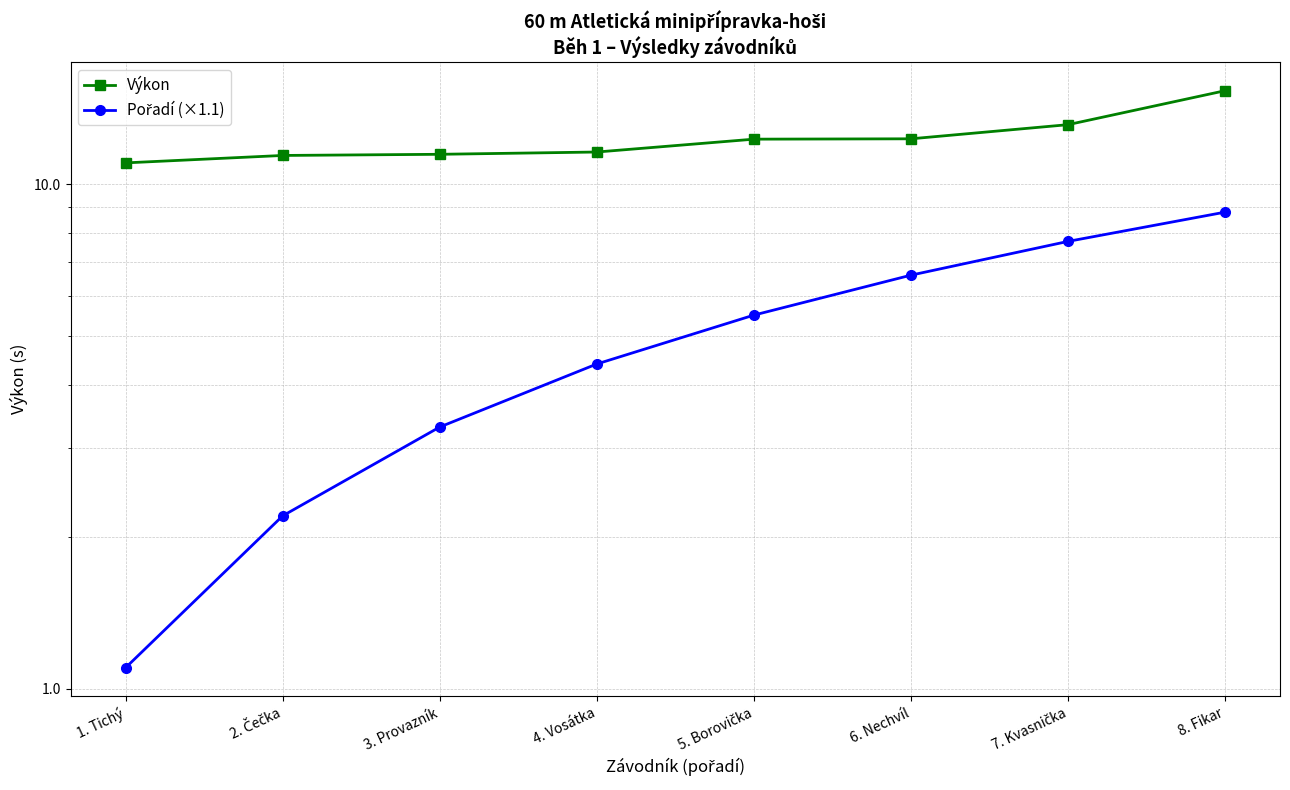

Rank the series at 6. Nechvíl from lowest to highest value.

Pořadí (×1.1), Výkon